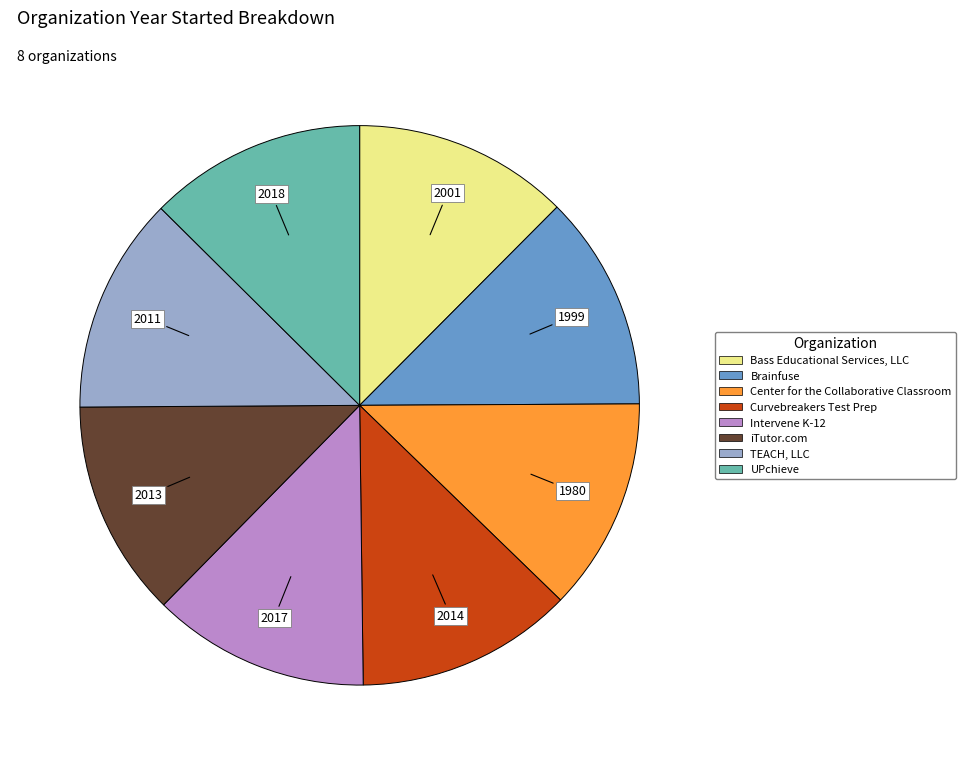

What is the ratio of the value at iTutor.com to the value at UPchieve?

1.0